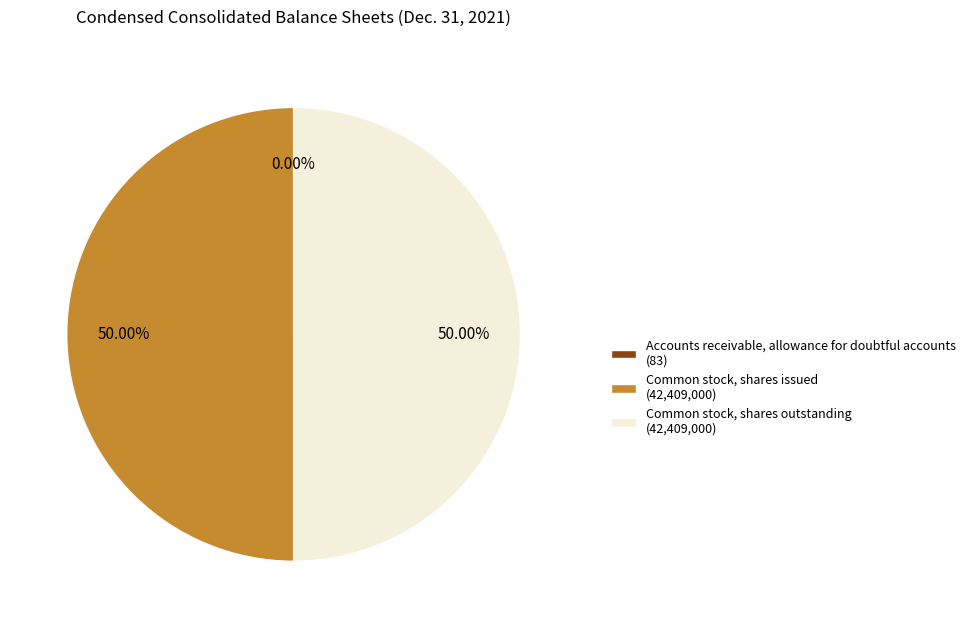

What is the ratio of the value at Common stock, shares outstanding (42,409,000) to the value at Common stock, shares issued (42,409,000)?

1.0